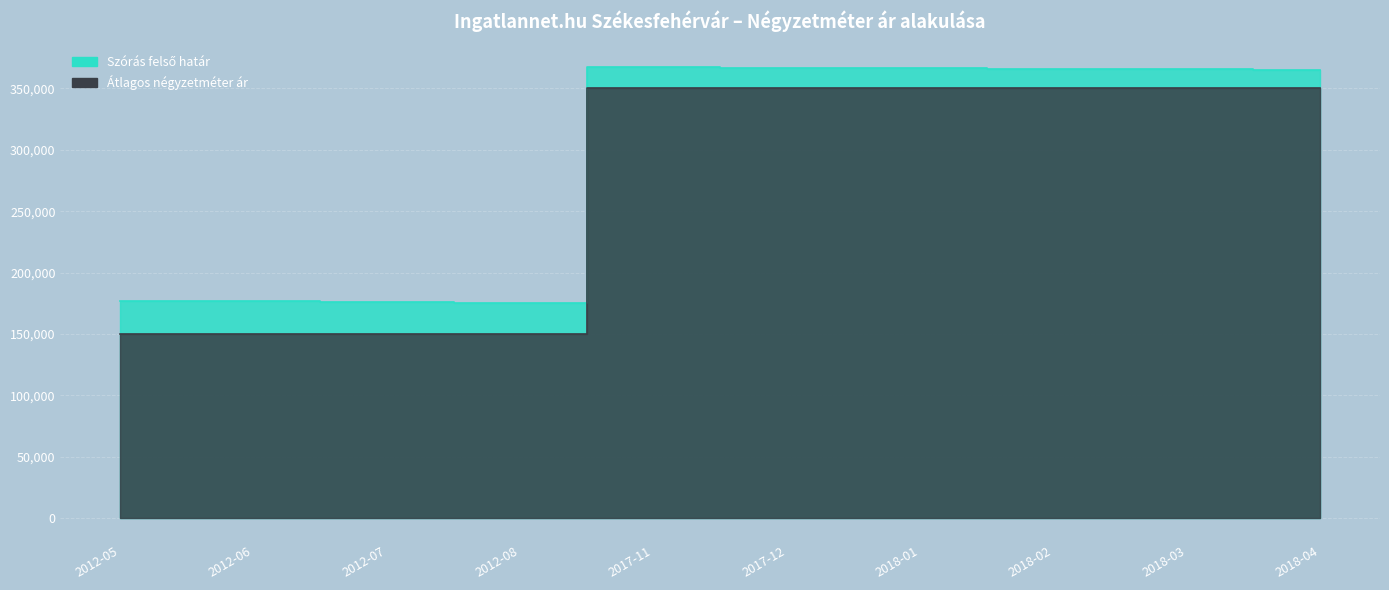

Which series has the largest range (max minus min)?

Átlagos négyzetméter ár